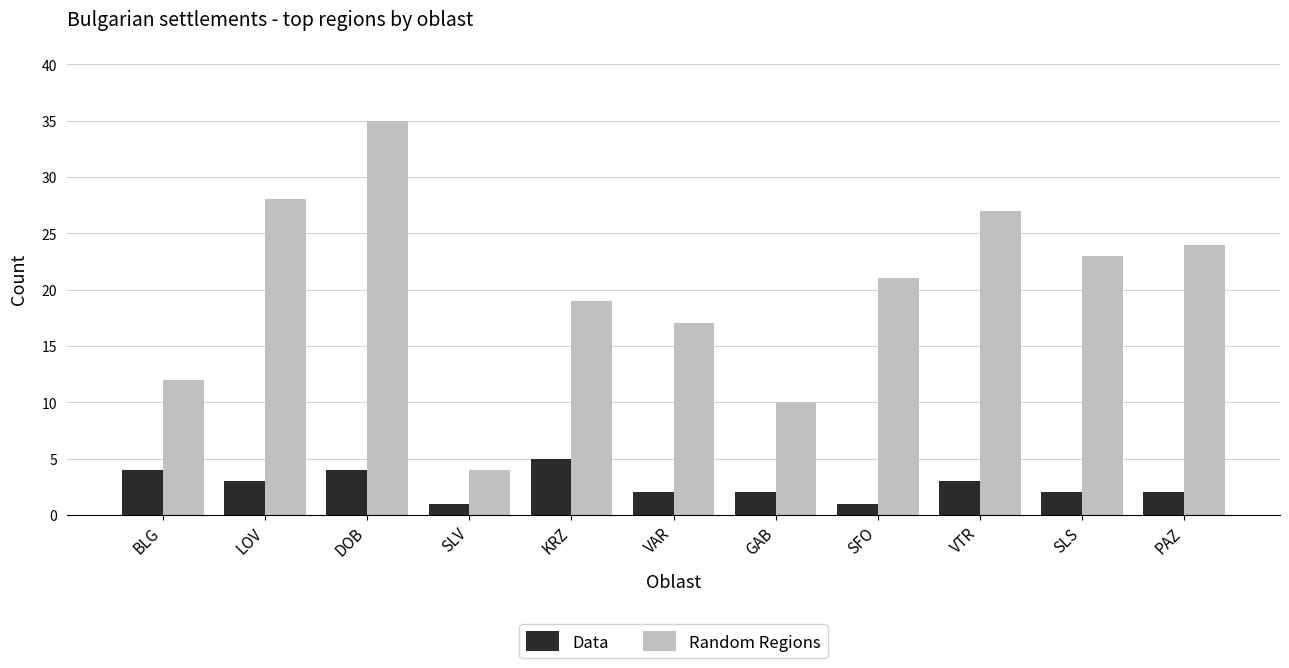

What position from the right is BLG?

11